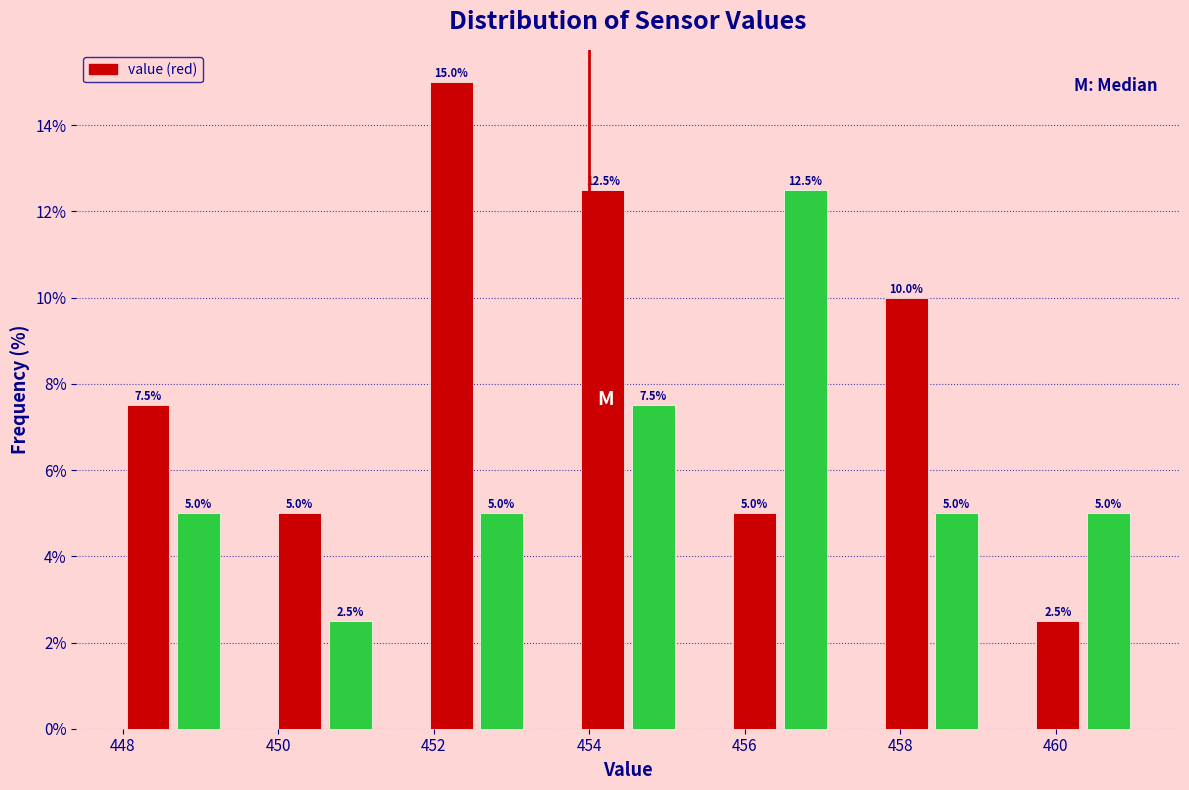

Around what value on the x-axis is the tallest bar? Give the approximate position of its centre, as read against the axis.

452.2